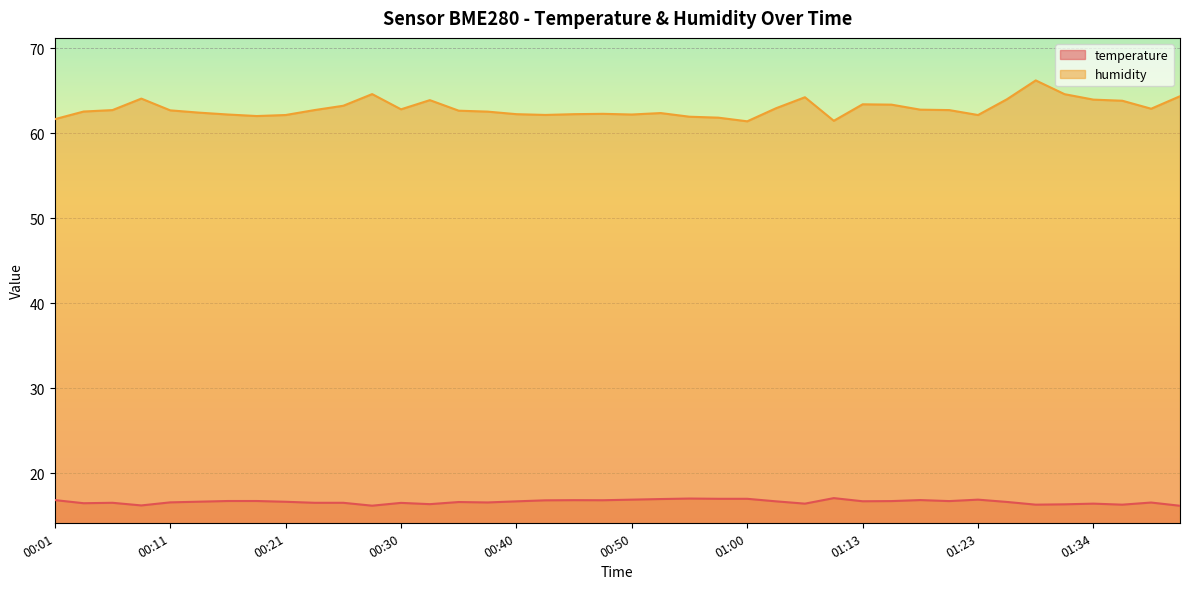

What are all the series names shown in the legend?

temperature, humidity